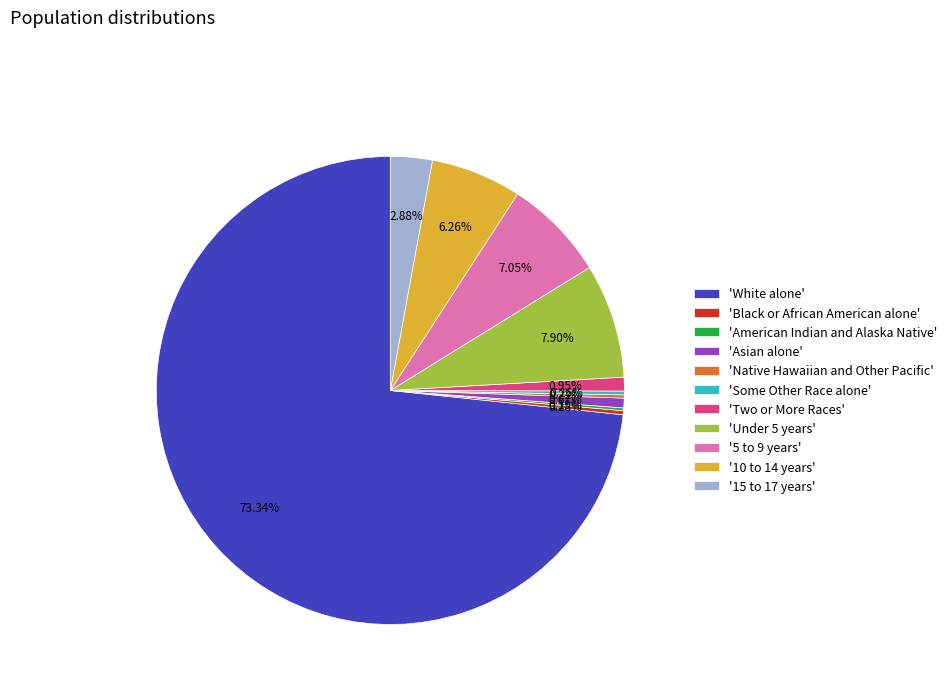

What is the largest slice in the pie chart?

'White alone'